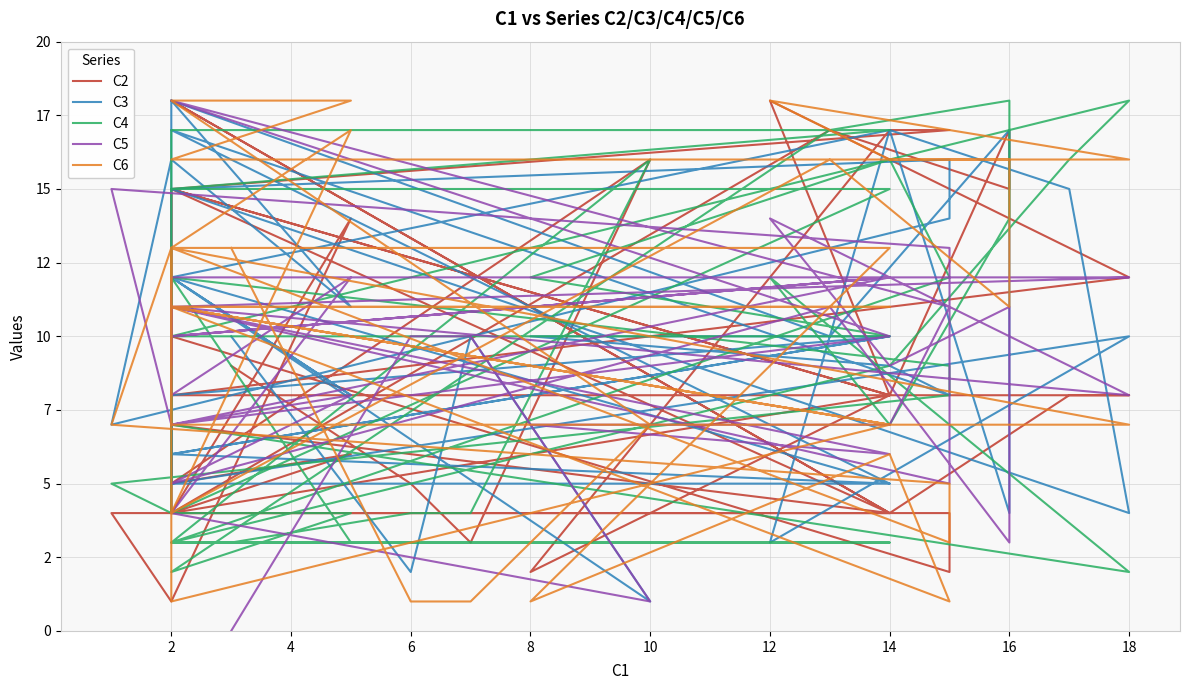

The C2 series shows 18 at 2. True or false?

False